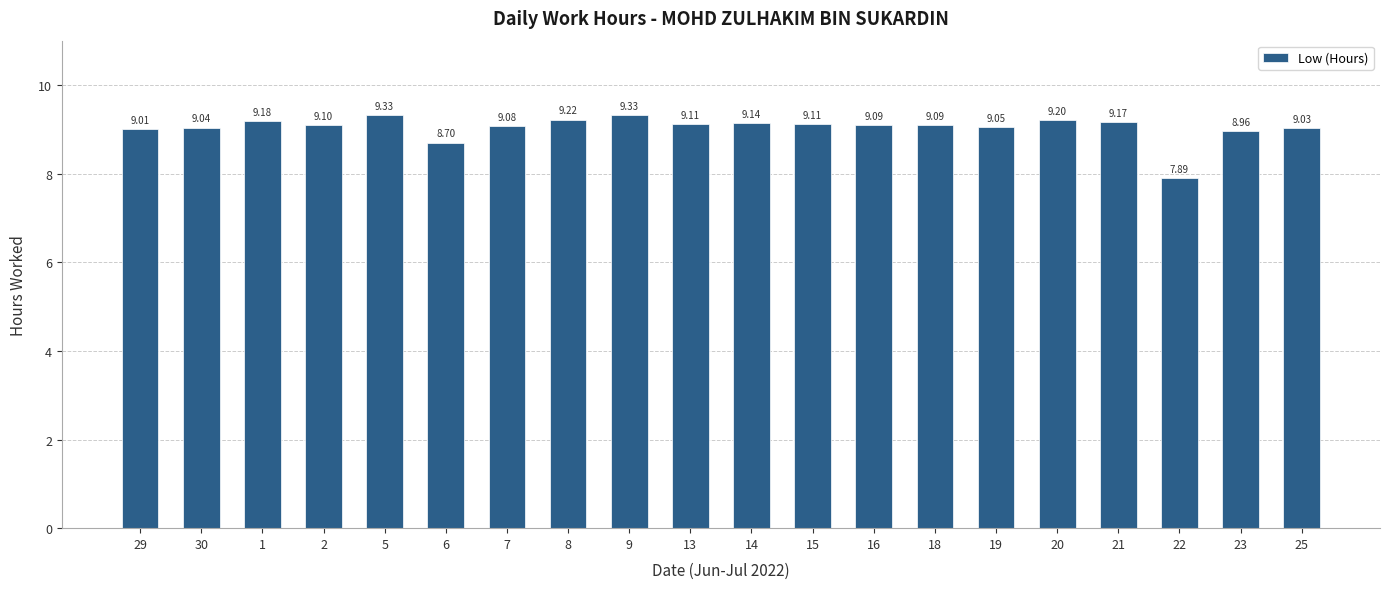

Reading left to right, what are all the values shown in this chart?

29=9.0	30=9.0	1=9.2	2=9.1	5=9.3	6=8.7	7=9.1	8=9.2	9=9.3	13=9.1	14=9.1	15=9.1	16=9.1	18=9.1	19=9.1	20=9.2	21=9.2	22=7.9	23=9.0	25=9.0